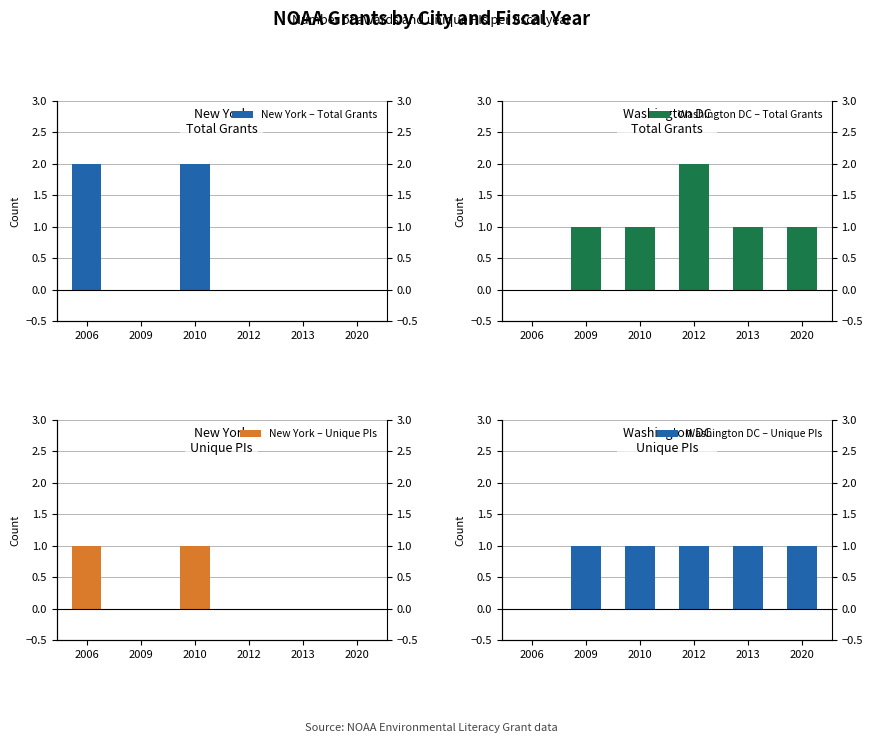

Is it true that New York – Unique PIs equals 0 at 2013?

False